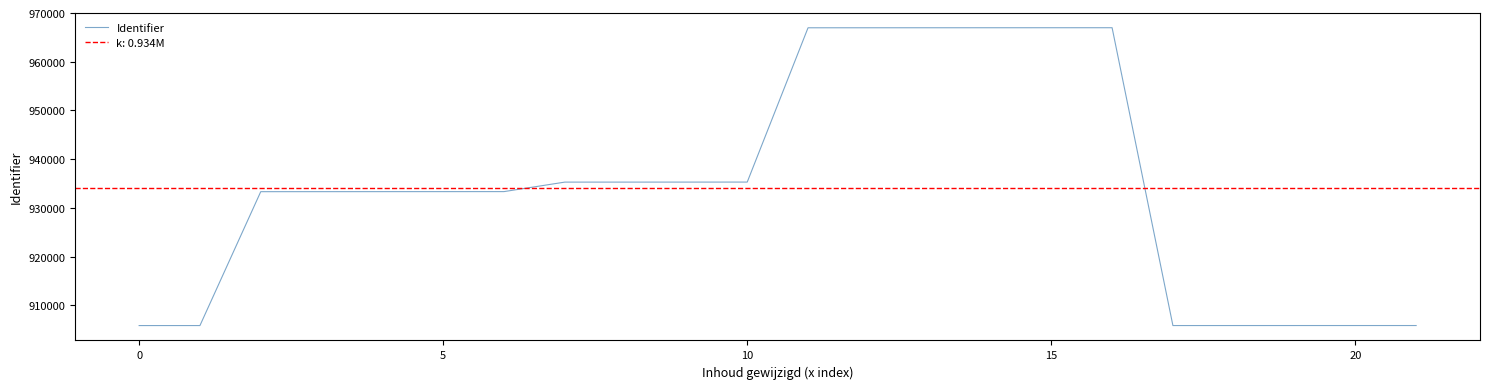

What is the maximum value for Identifier?

966982